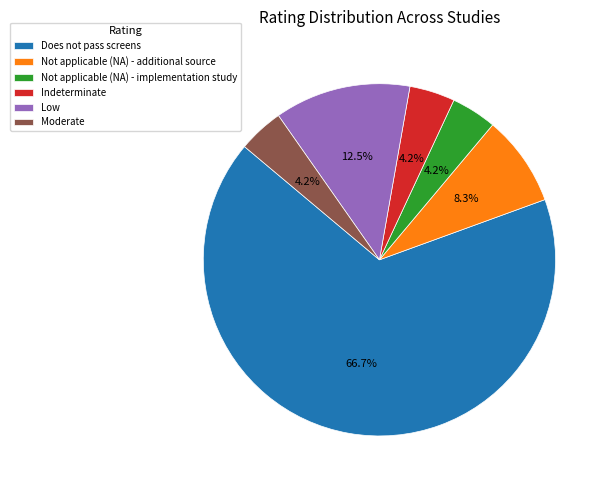

How many segments does this pie chart have?

6